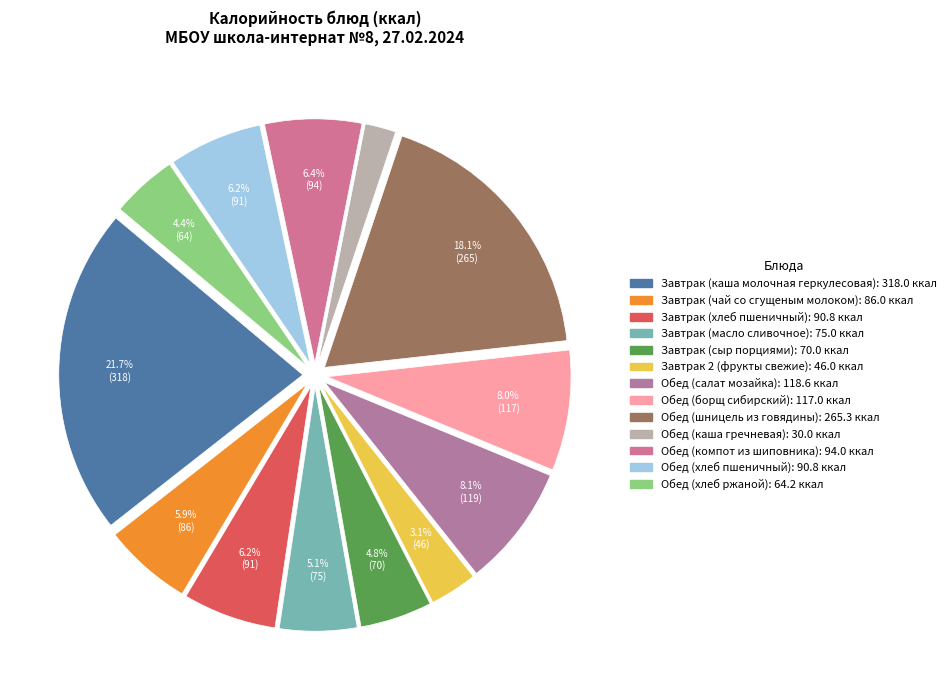

What percentage is NOT represented by Завтрак (масло сливочное)?

94.9%